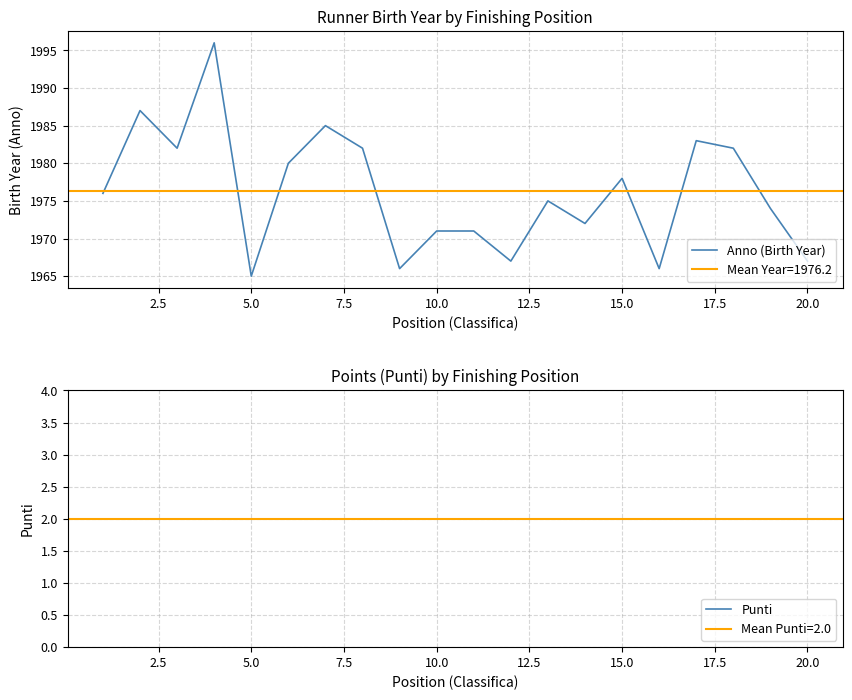

Does the chart display data point markers on the line(s)?

No